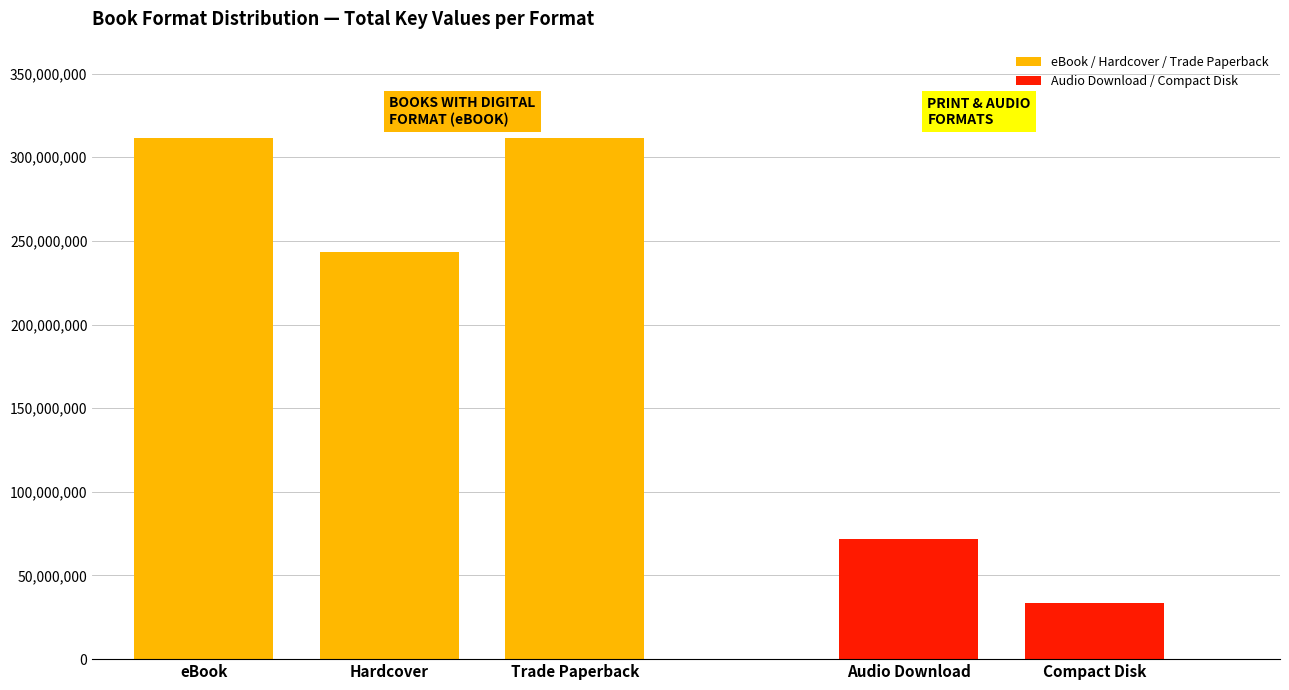

What is the minimum value for eBook / Hardcover / Trade Paperback?

243669715